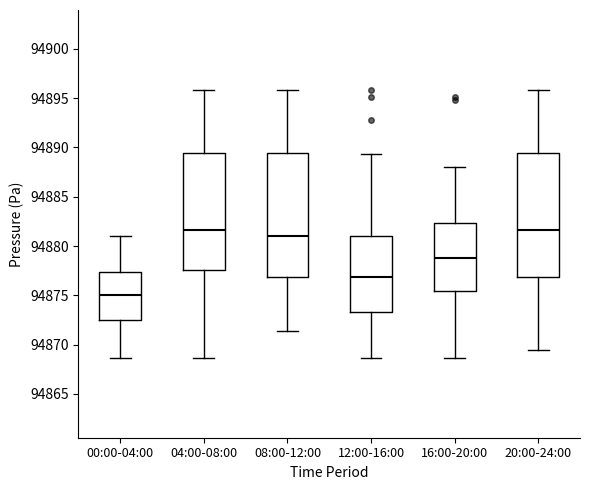

Reading left to right, transcribe this box plot: for each box, give where its median line is, the range the box spans, and where its two whiskers end, as read against the y-axis. The values are not printed on the chart, so give them approximately, as read against the axis.

00:00-04:00: median 94875.0, box 94872.5 to 94877.5, whiskers 94868.5 to 94881.0
04:00-08:00: median 94881.5, box 94877.5 to 94889.5, whiskers 94868.5 to 94896.0
08:00-12:00: median 94881.0, box 94877.0 to 94889.5, whiskers 94871.5 to 94896.0
12:00-16:00: median 94877.0, box 94873.5 to 94881.0, whiskers 94868.5 to 94889.5
16:00-20:00: median 94879.0, box 94875.5 to 94882.5, whiskers 94868.5 to 94888.0
20:00-24:00: median 94881.5, box 94877.0 to 94889.5, whiskers 94869.5 to 94896.0